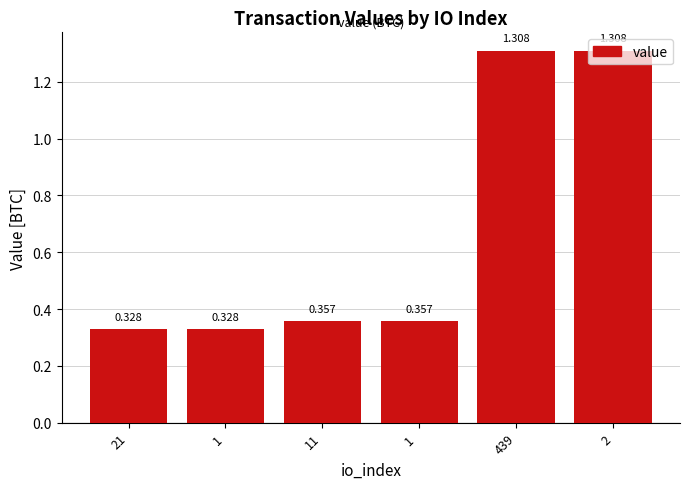

What is the difference between the maximum and second lowest values?

1.0